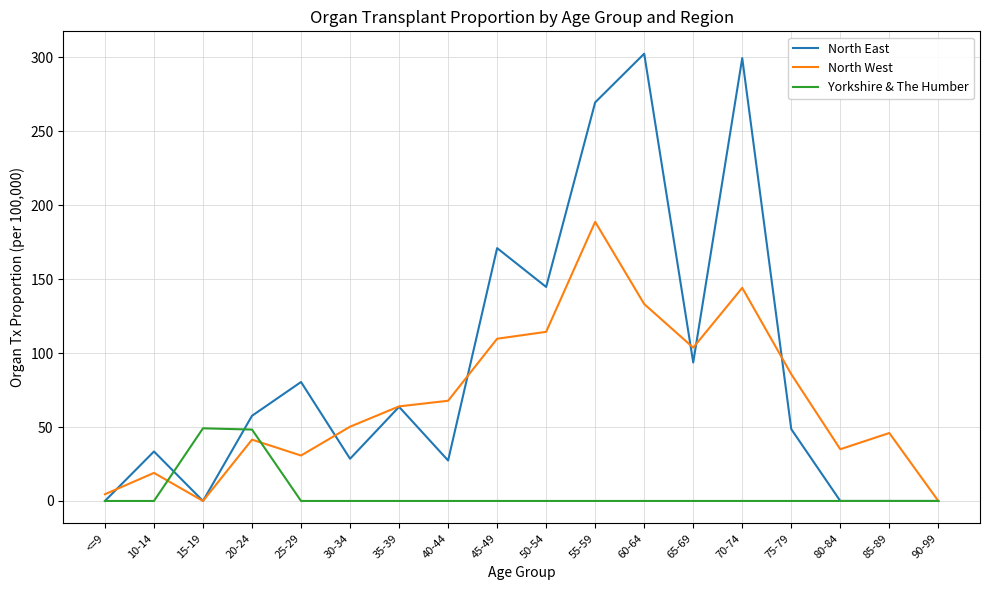

What is the difference between the highest and lowest values at 70-74?

299.4